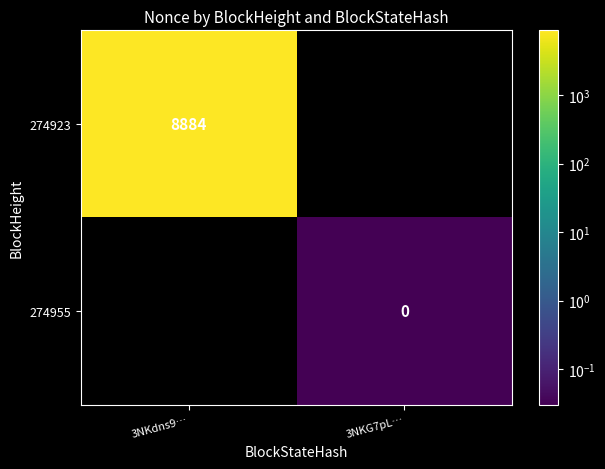

True or false: 274923 has a value of 5907 at 3NKdns9….

False